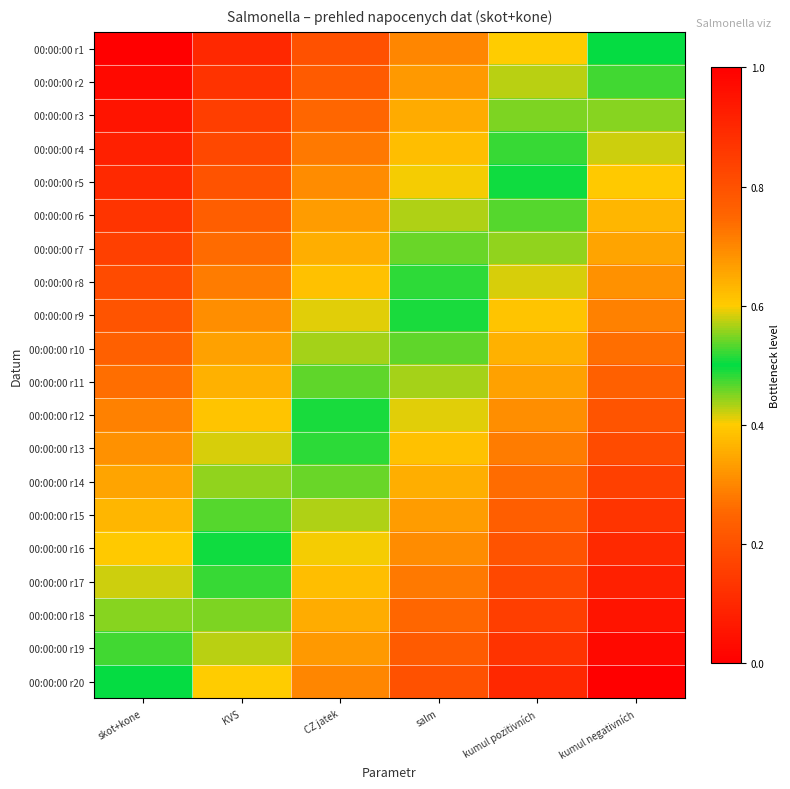

Which has a higher value, KVS or CZ jatek?

CZ jatek